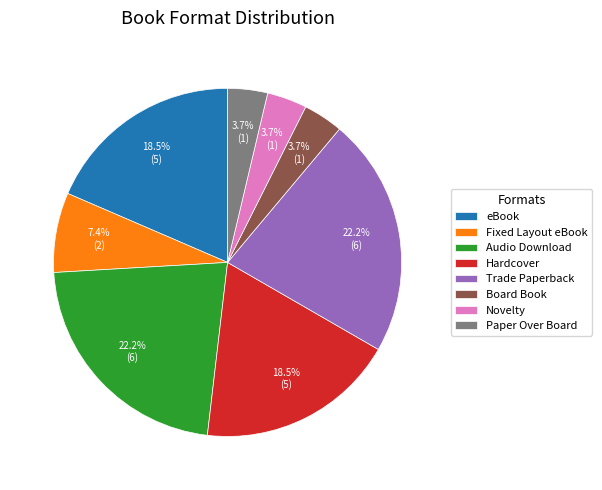

What is the ratio of the value at Board Book to the value at eBook?

0.2